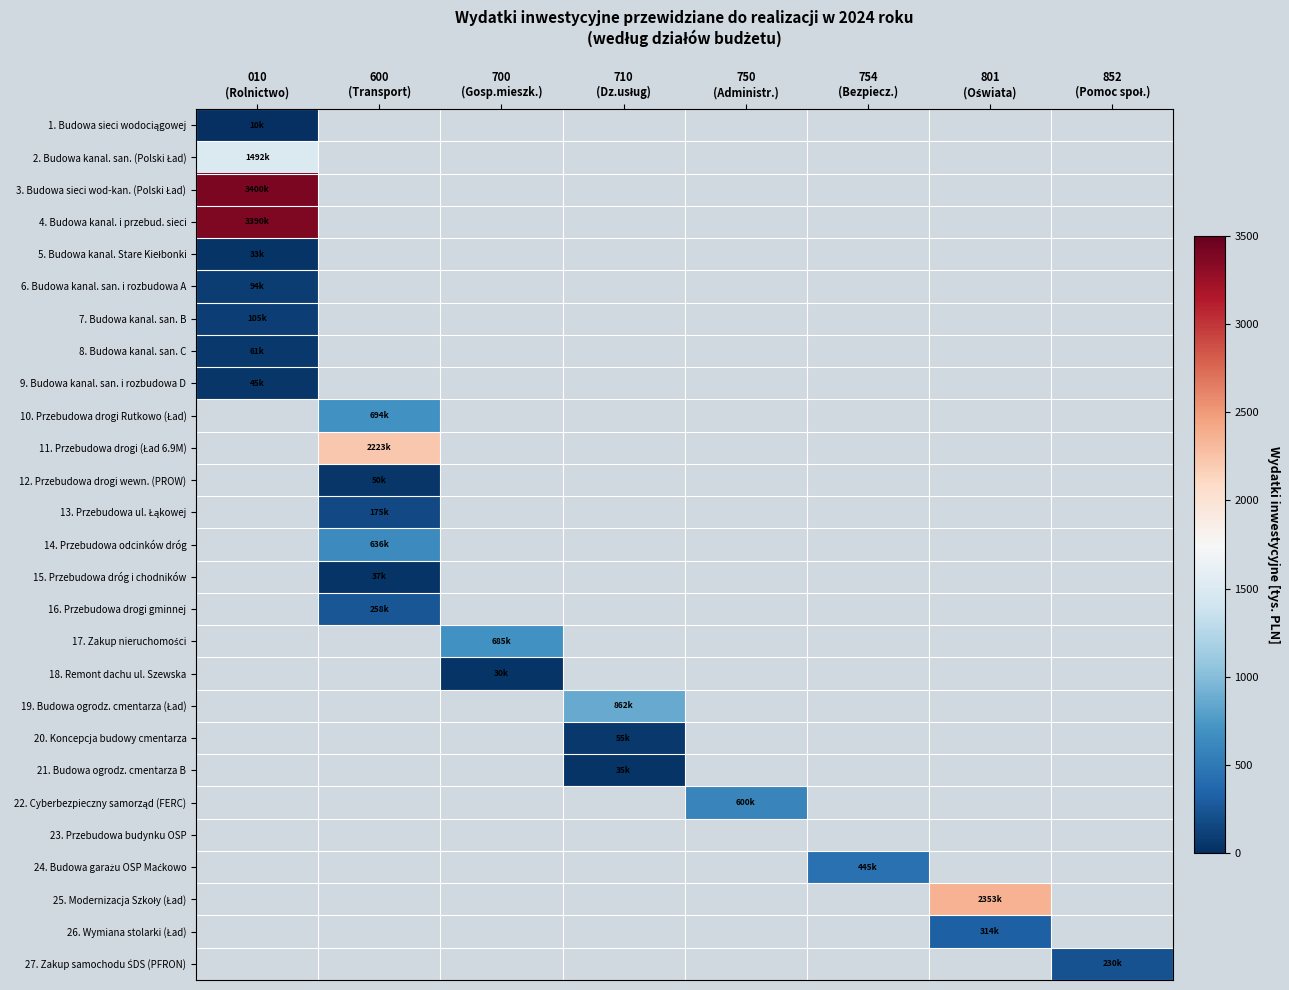

How many distinct data groups are displayed?

27